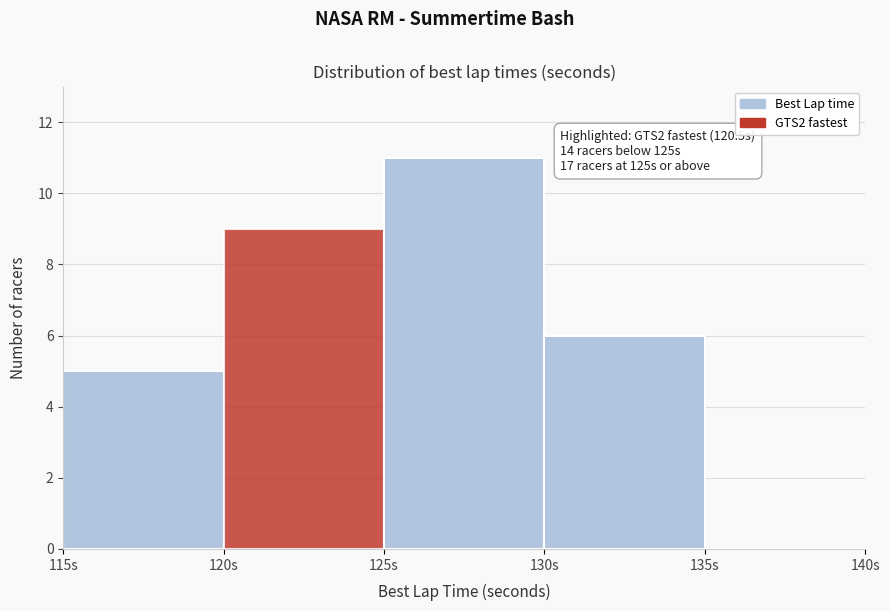

Which range on the x-axis has the tallest bar?

125 to 130